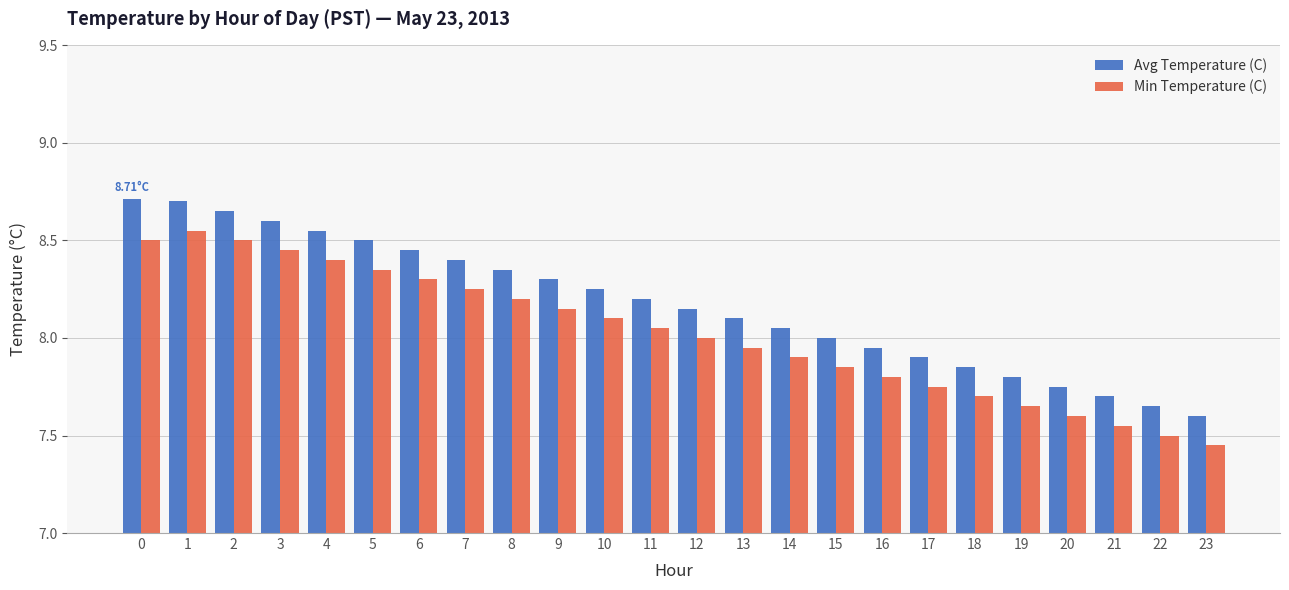

What is the total value across all series at 17?

15.7